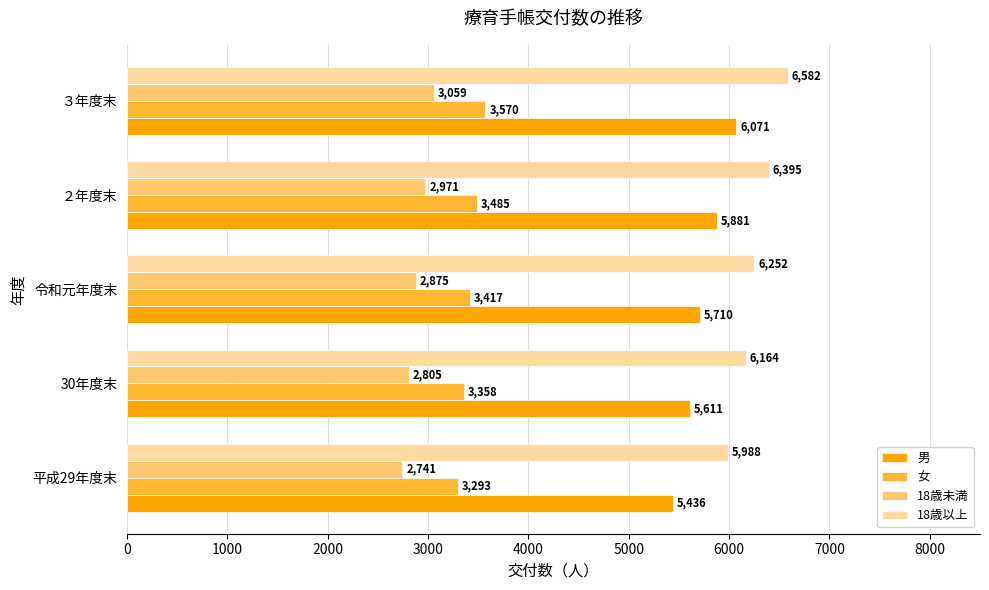

What is the difference between the highest and lowest values at ３年度末?

3523